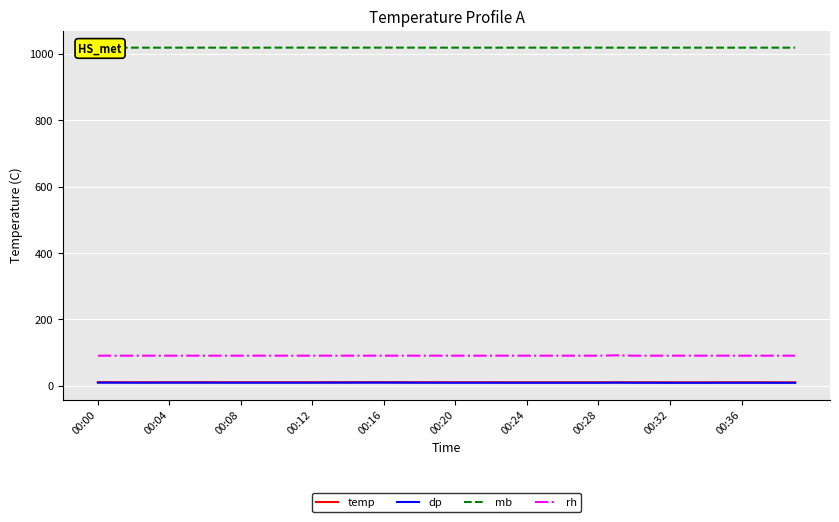

Is it true that mb equals 1019.3 at 11?

True